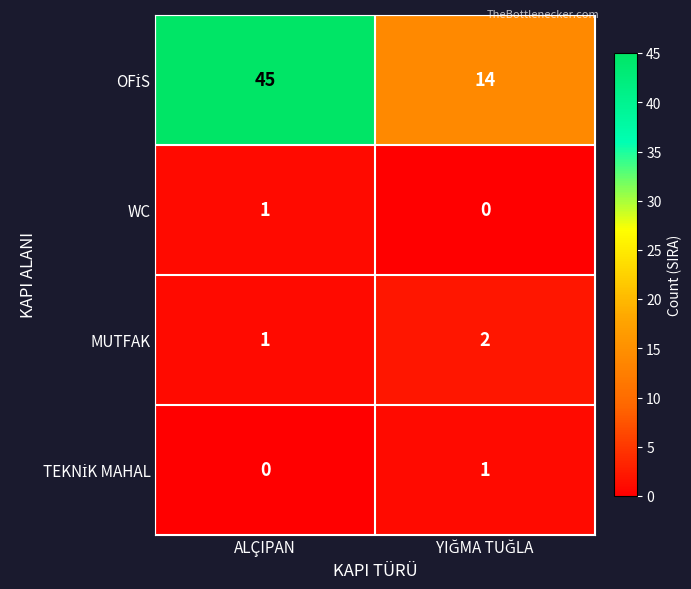

At which label is MUTFAK closest to 1?

ALÇIPAN